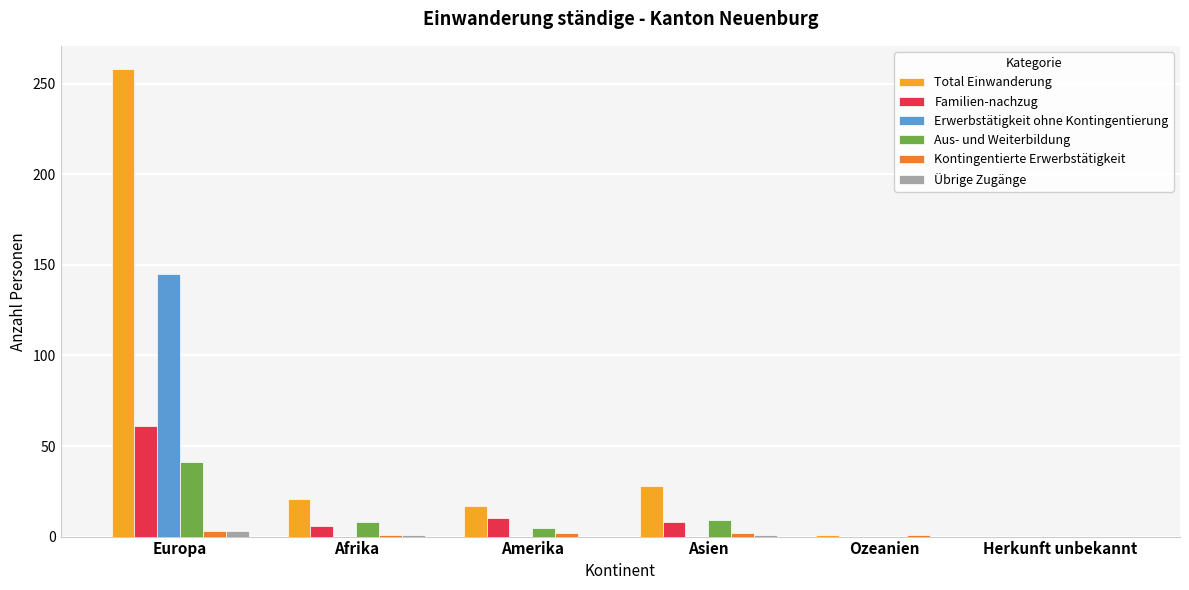

What is the maximum value for Familien-nachzug?

61